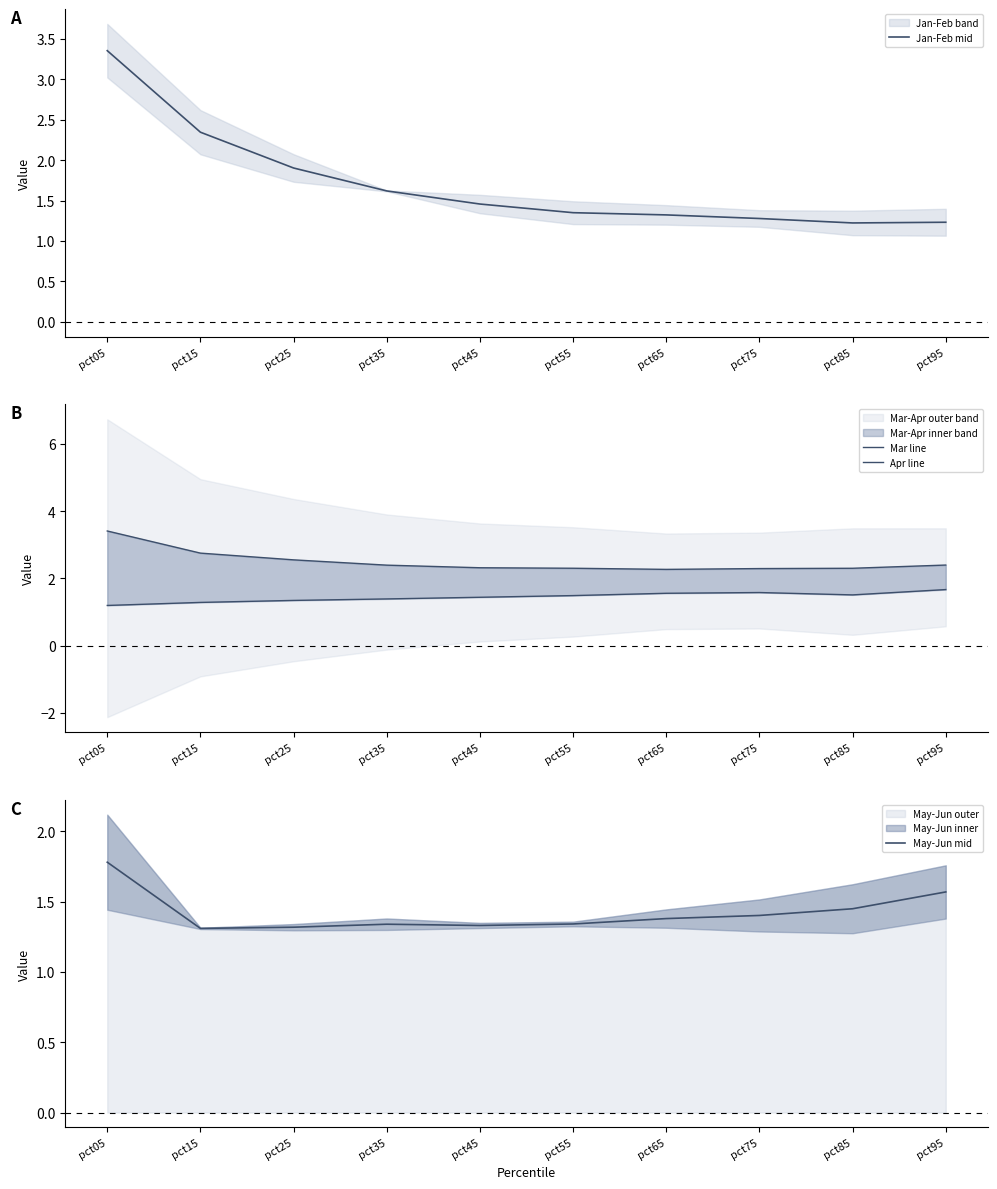

Does the chart display data point markers on the line(s)?

No